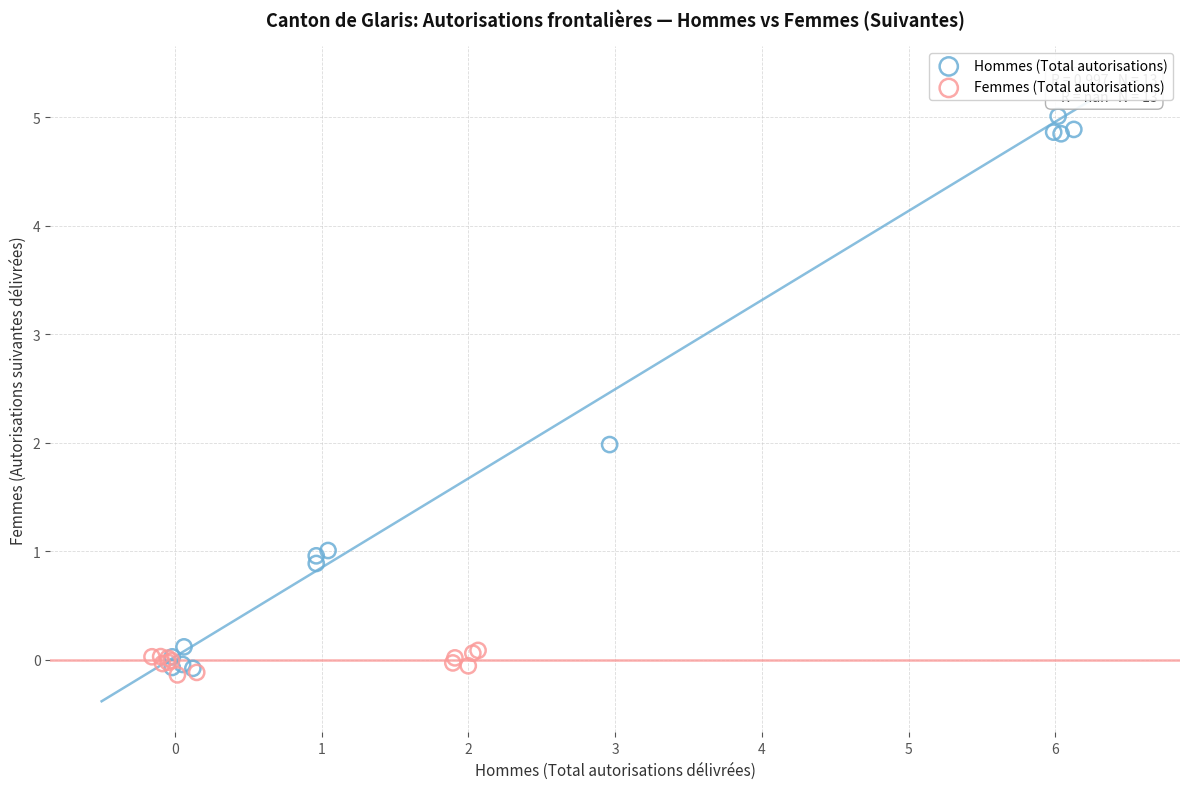

Which series contains the highest Y value?

Hommes (Total autorisations)